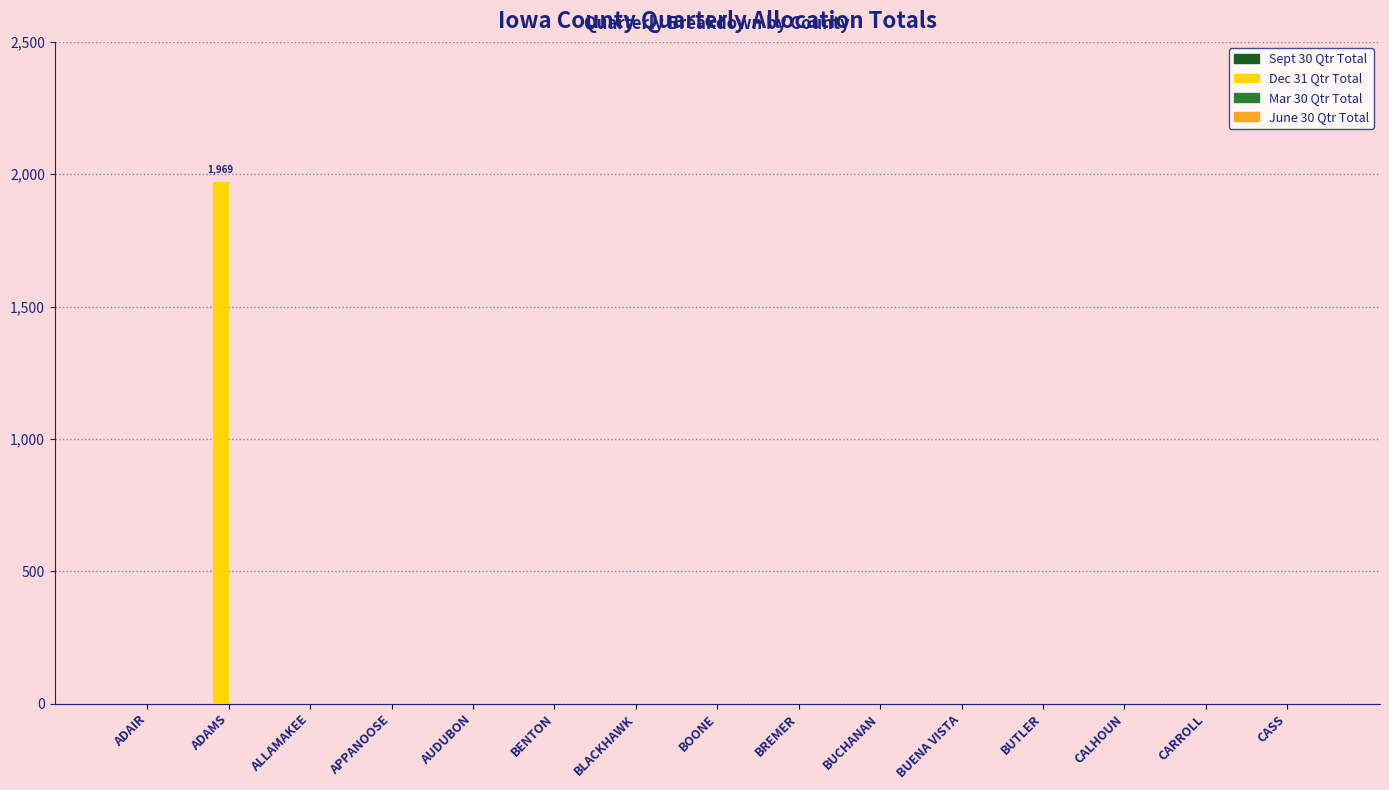

Does the chart contain stacked bars?

No